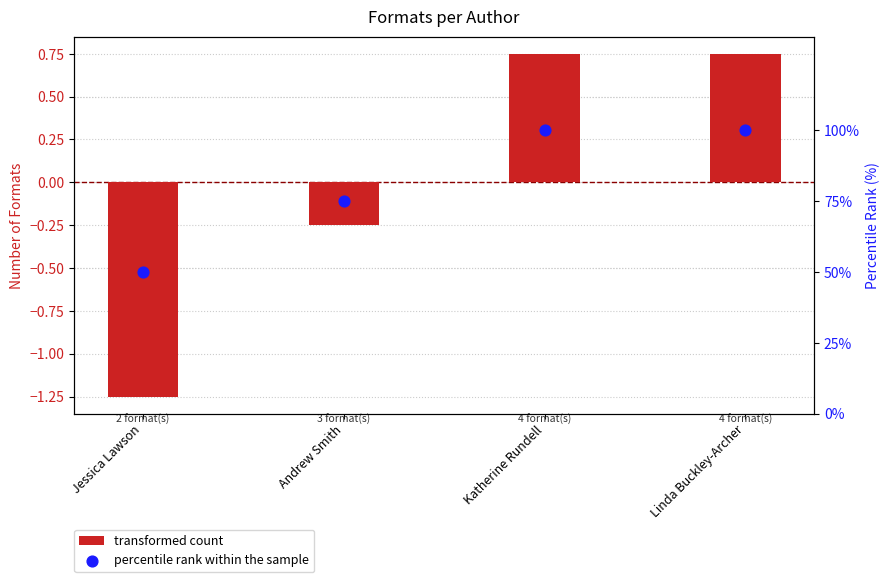

Is the value of transformed count at Jessica Lawson greater than the value of percentile rank within the sample at Linda Buckley-Archer?

No